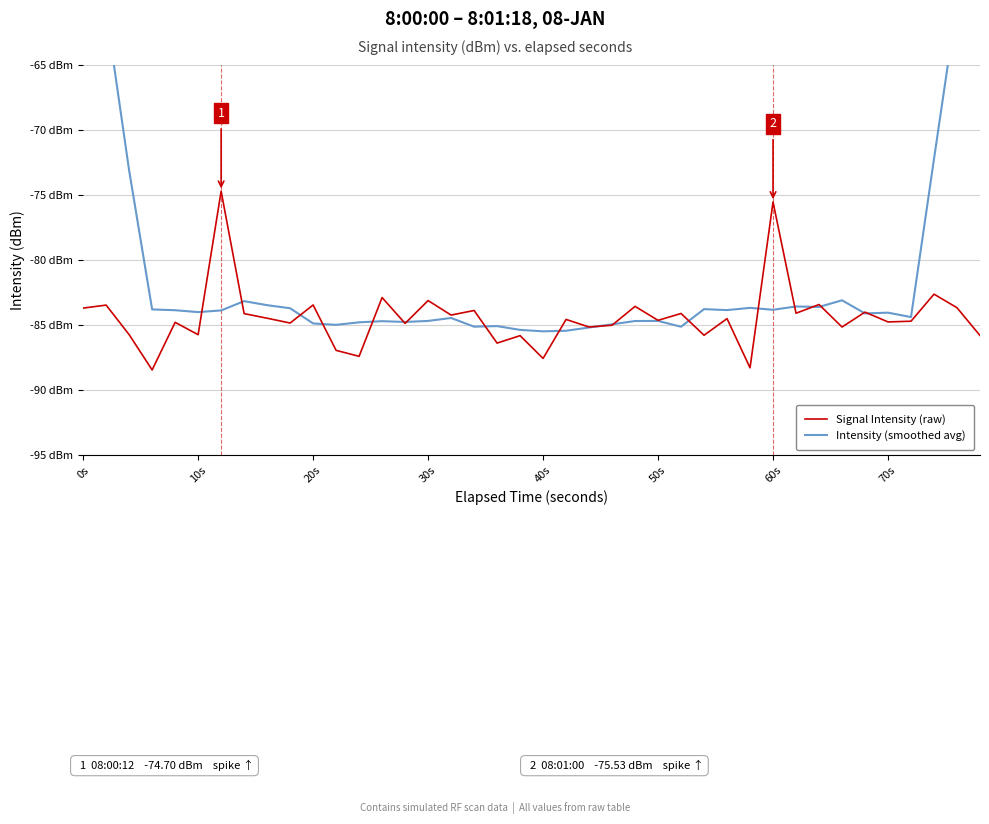

In Signal Intensity (raw), how many points are higher than both neighbors (excluding endpoints)?

16